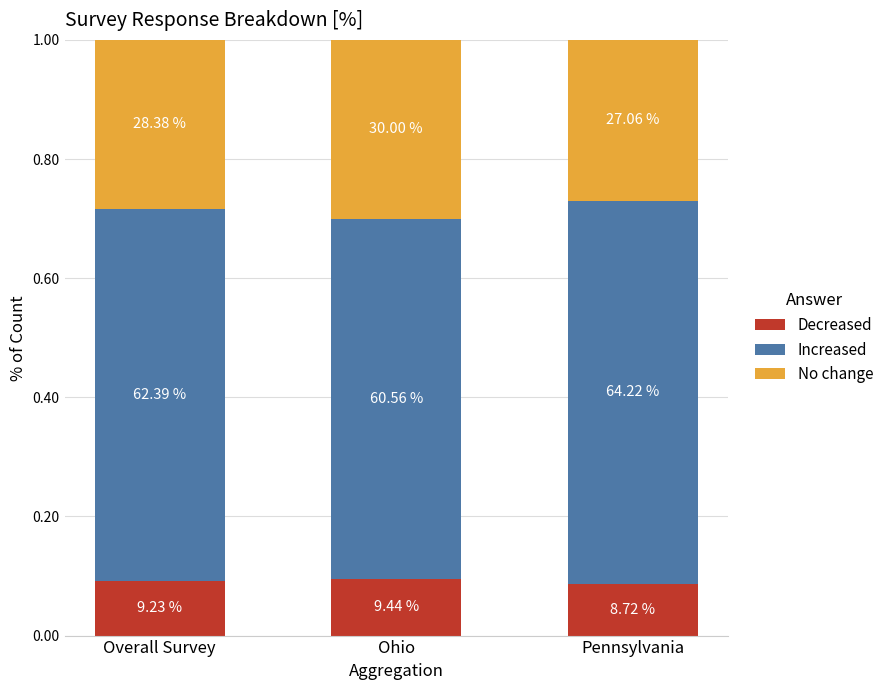

Count the Decreased values in the range 0 to 1.

3